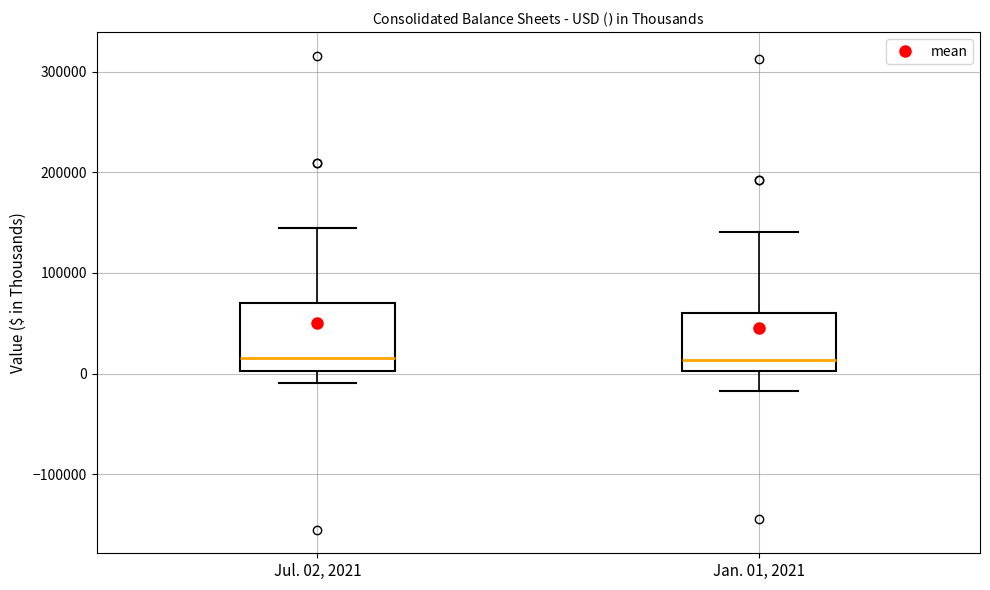

Reading left to right, read every box against the y-axis: the position of its median line, the range the box covers, and the ends of its whiskers. The values are not printed on the chart, so give them approximately, as read against the axis.

Jul. 02, 2021: median 20000, box 0 to 70000, whiskers -10000 to 140000
Jan. 01, 2021: median 10000, box 0 to 60000, whiskers -20000 to 140000